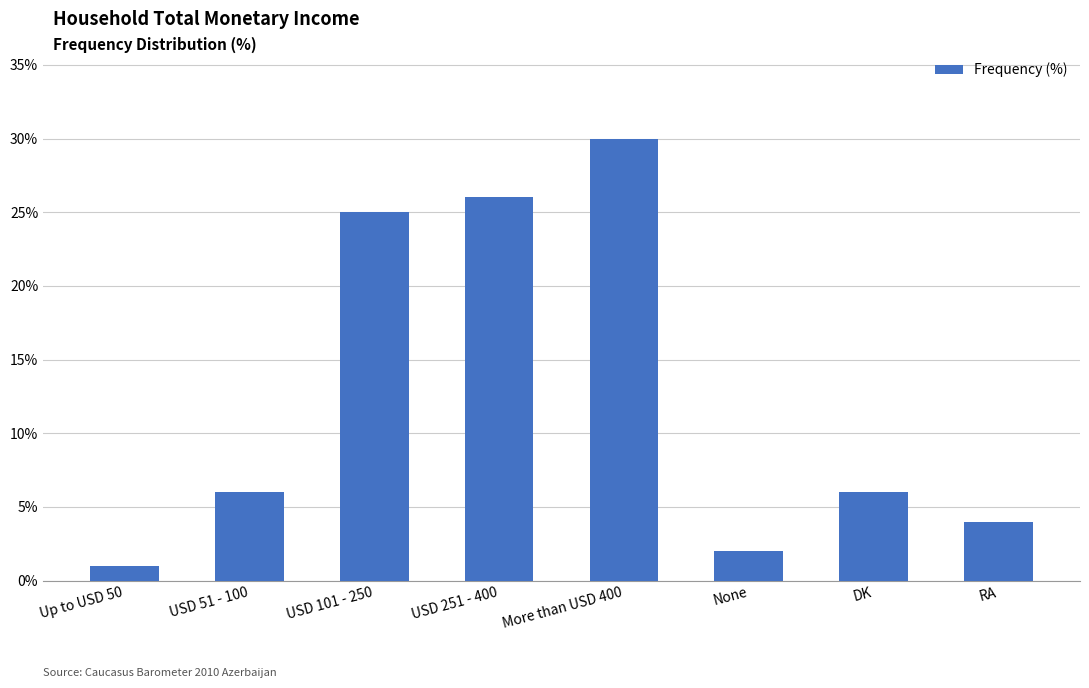

What is the difference between the values at More than USD 400 and USD 101 - 250?

5